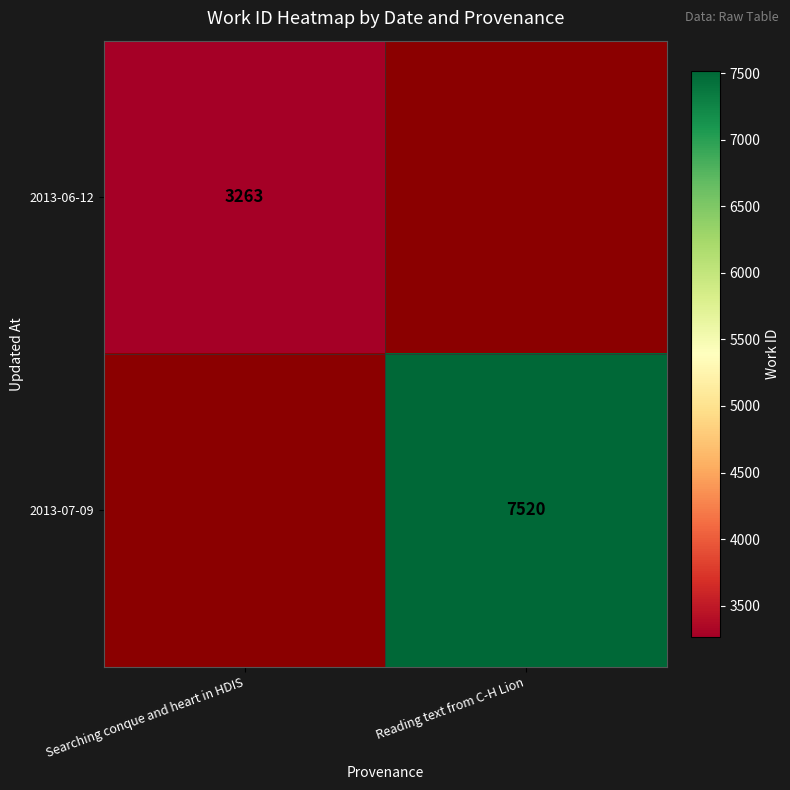

The 2013-06-12 series shows 3263 at Searching conque and heart in HDIS. True or false?

True